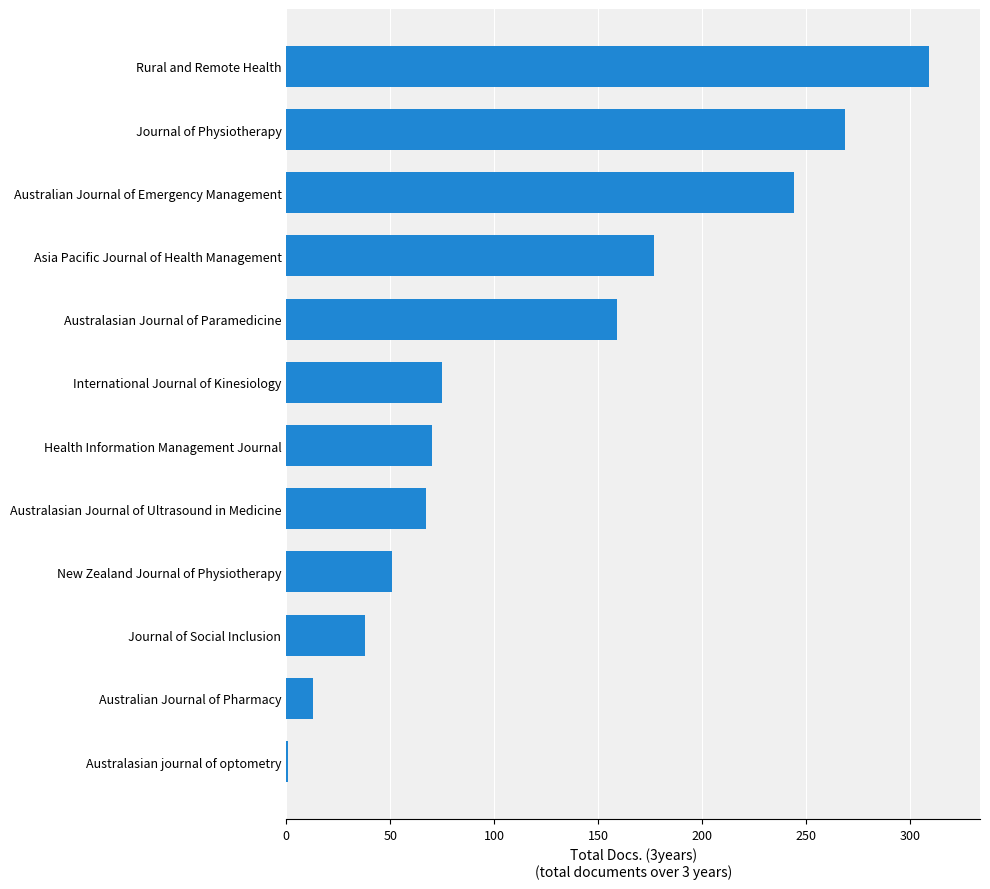

Are the bars horizontal?

Yes